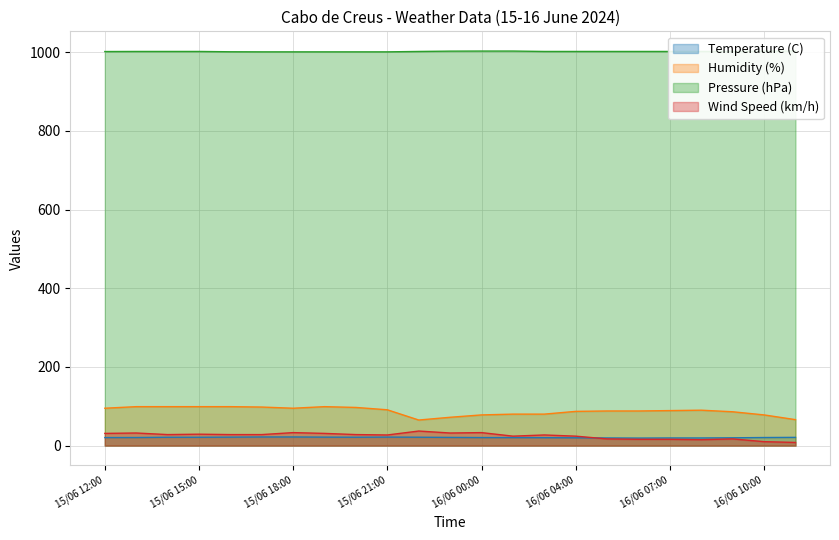

True or false: Temperature (C) and Humidity (%) cross at least once.

False